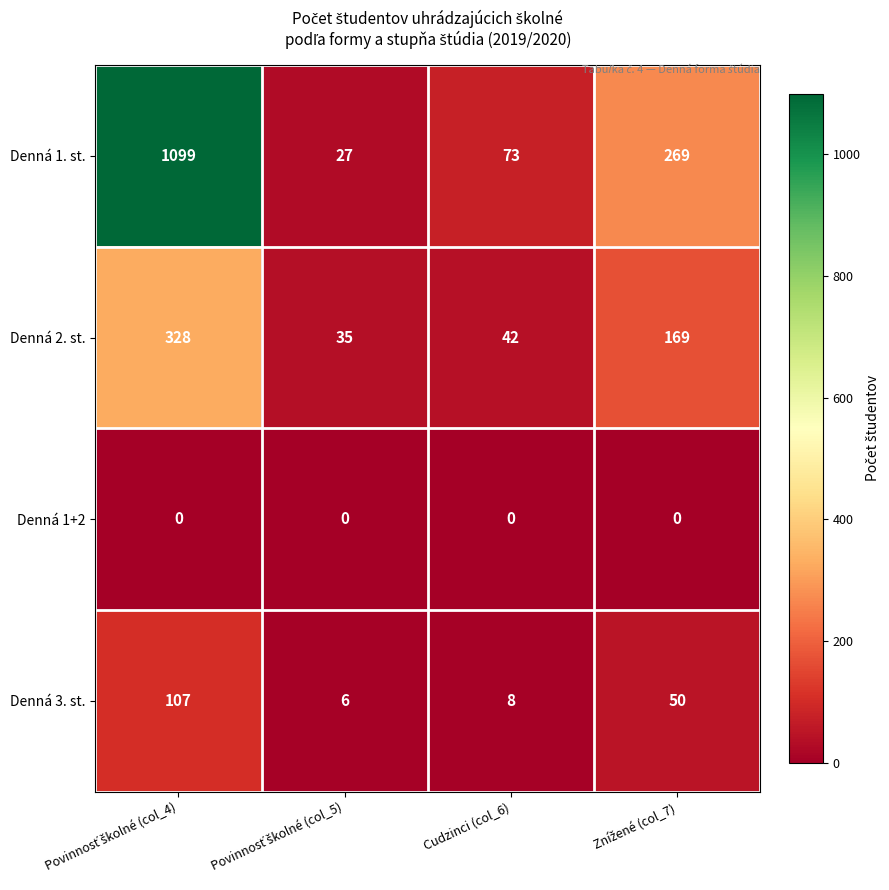

What is the sum of all Denná 1. st. values?

1468